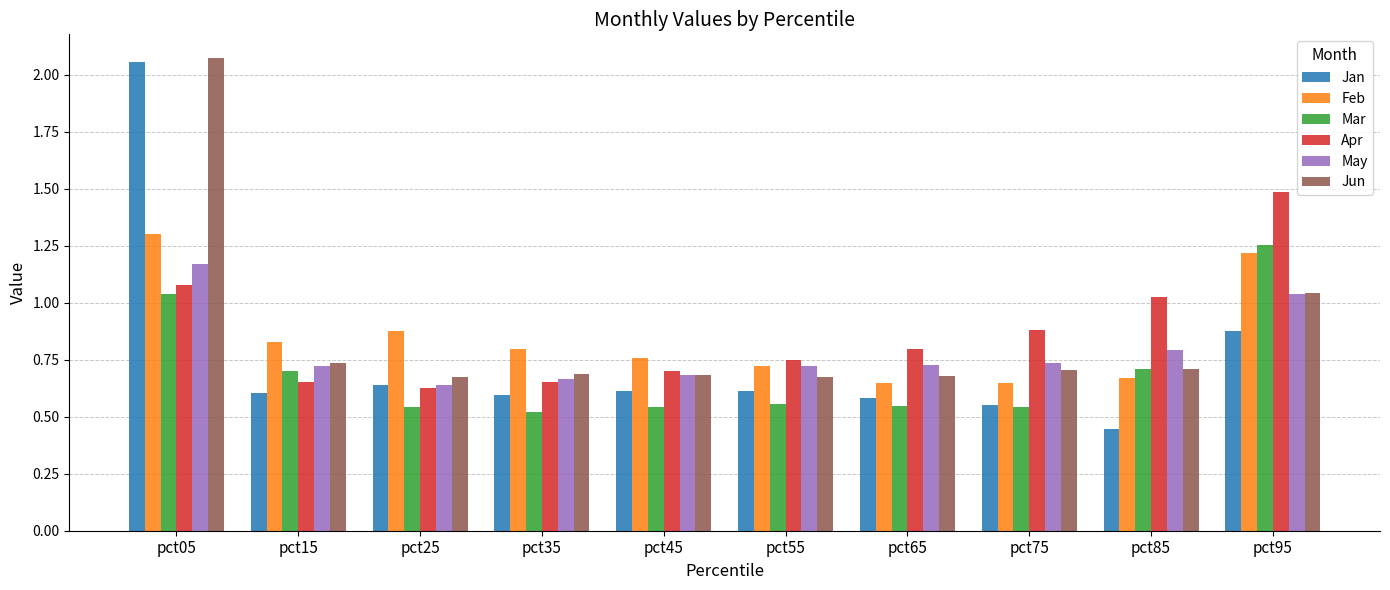

Which series has the largest range (max minus min)?

Jan